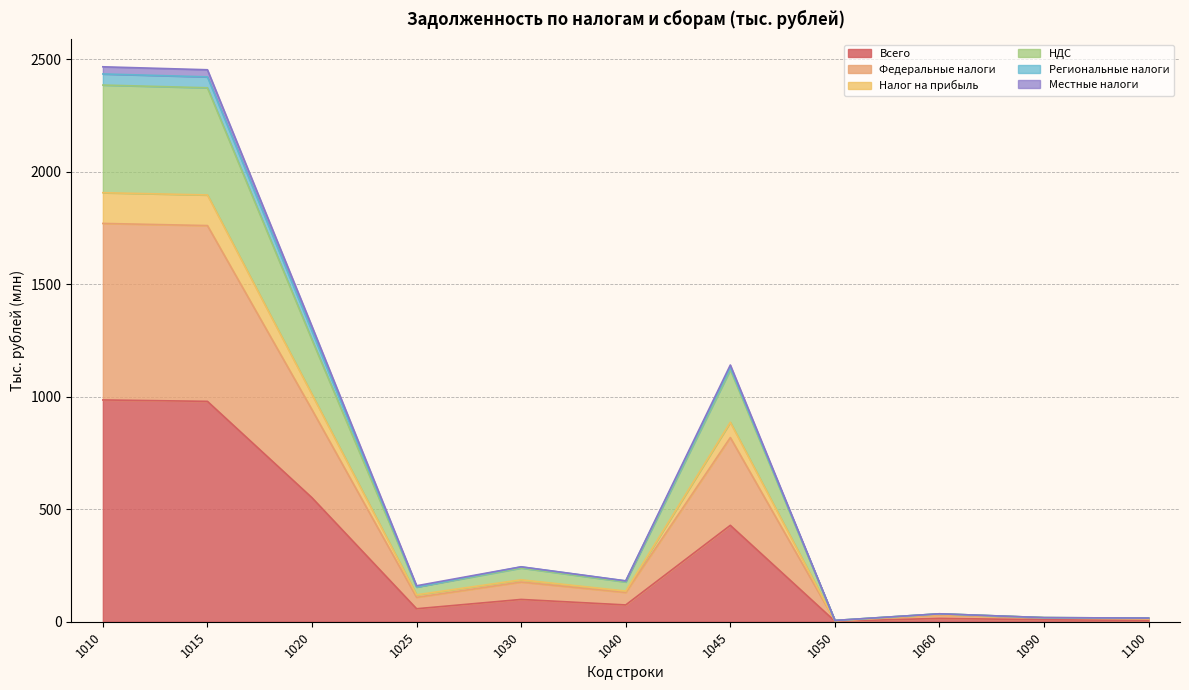

Rank the categories by Местные налоги value from highest to lowest.

1010, 1015, 1020, 1045, 1030, 1040, 1025, 1060, 1090, 1100, 1050